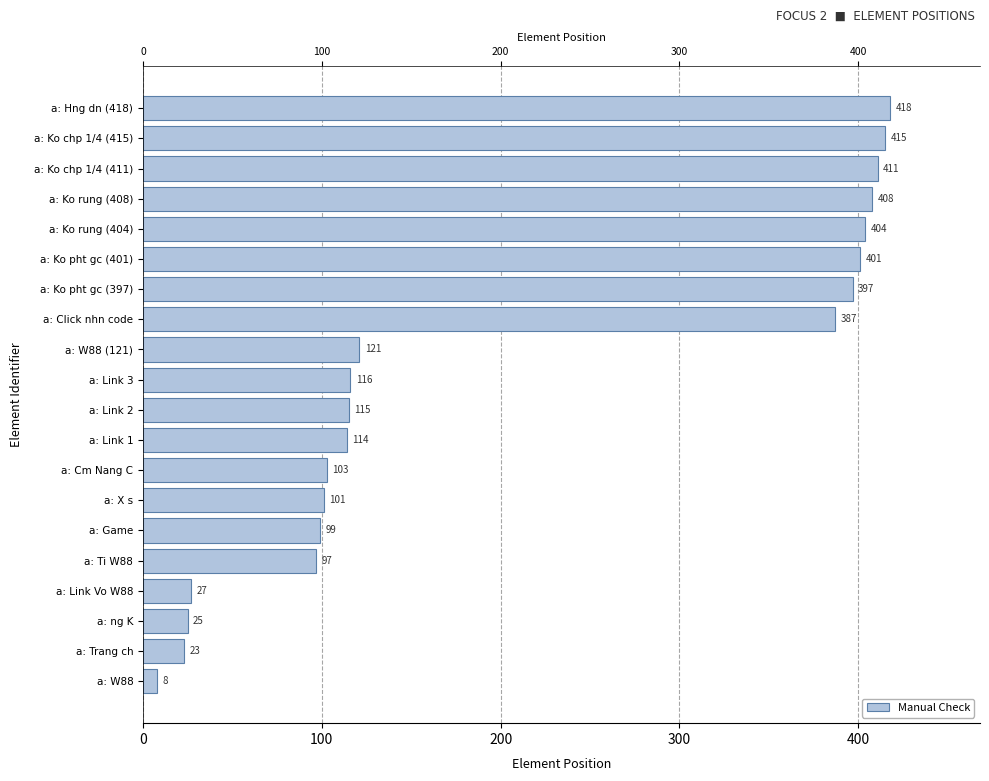

How many values are below 116?

10